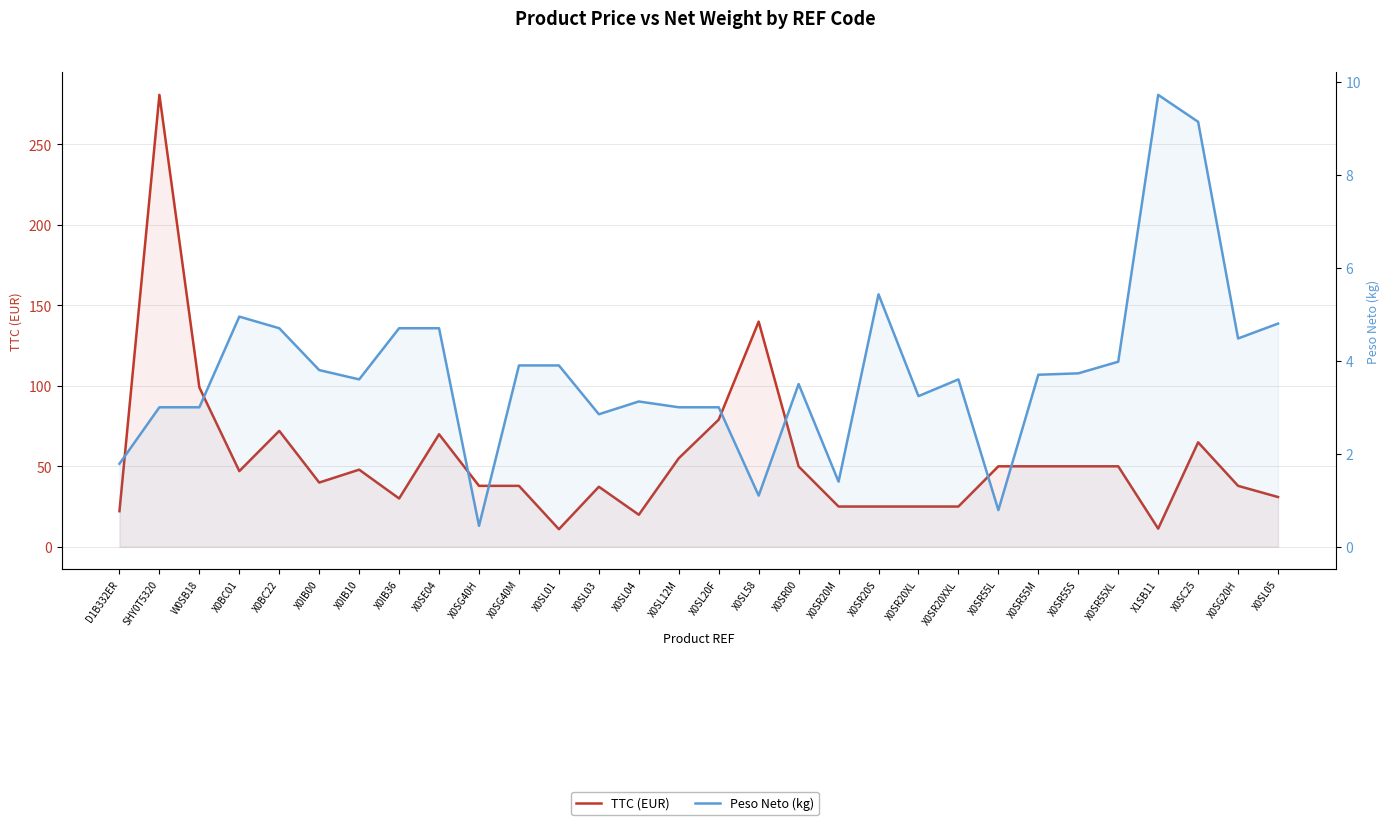

At which label does TTC (EUR) reach its minimum?

X0SL01